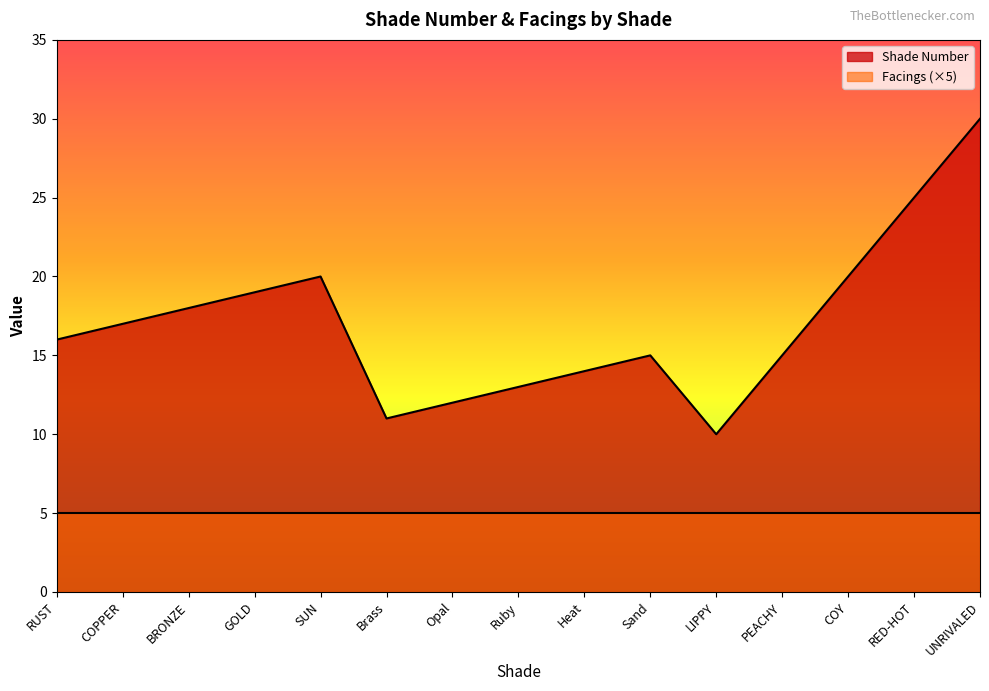

How many interior local peaks (higher than both neighbors) does the data have?

2